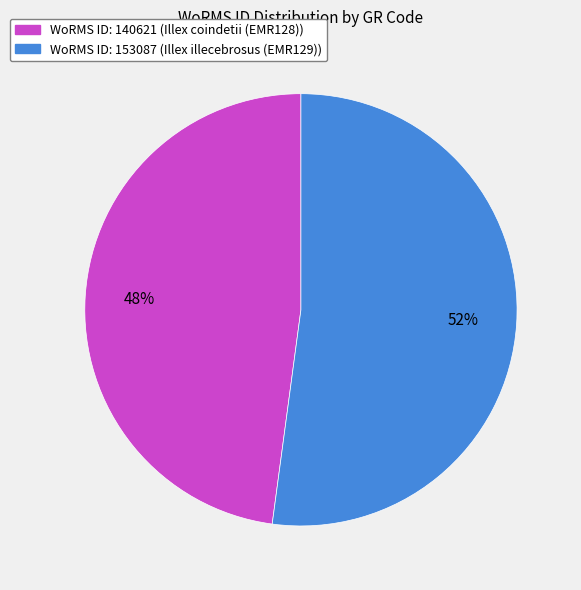

Does any single category account for the majority?

Yes